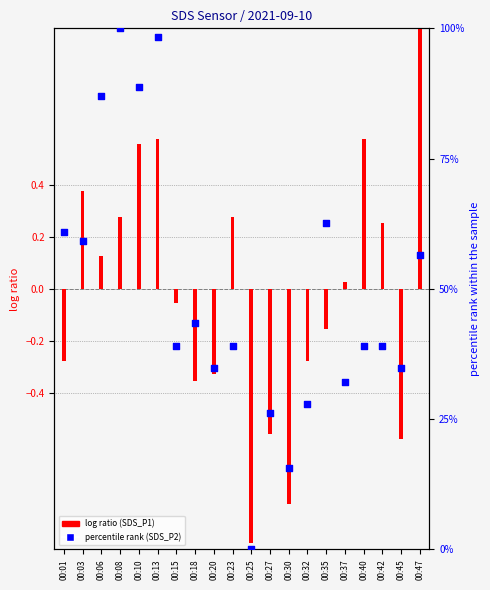

Which series has the largest total across all categories?

SDS_P2 (percentile rank)